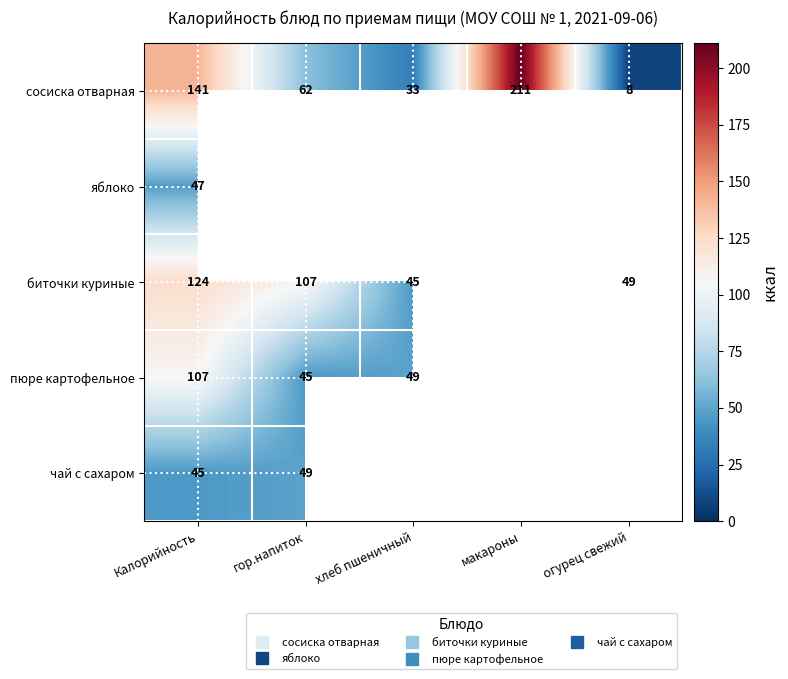

Which series changed the most between макароны and огурец свежий?

сосиска отварная